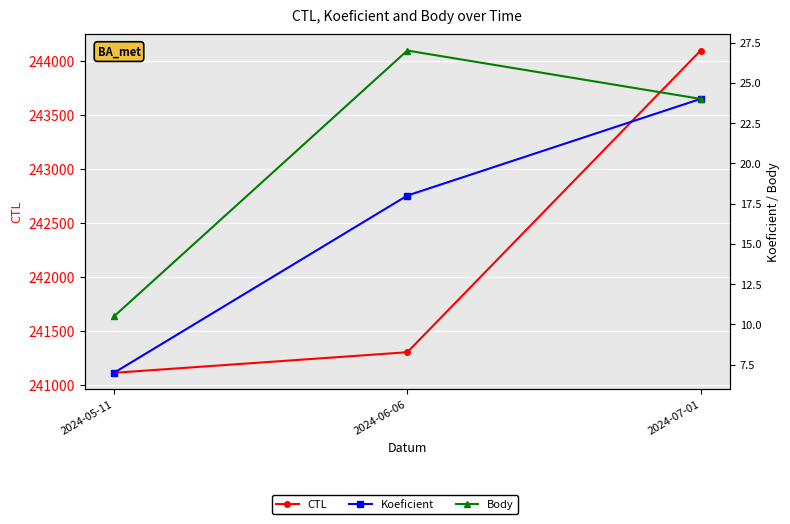

Reading left to right, extract all data points from this chart.

CTL: 241110.0	241301.0	244101.0
Koeficient: 7.0	18.0	24.0
Body: 10.5	27.0	24.0